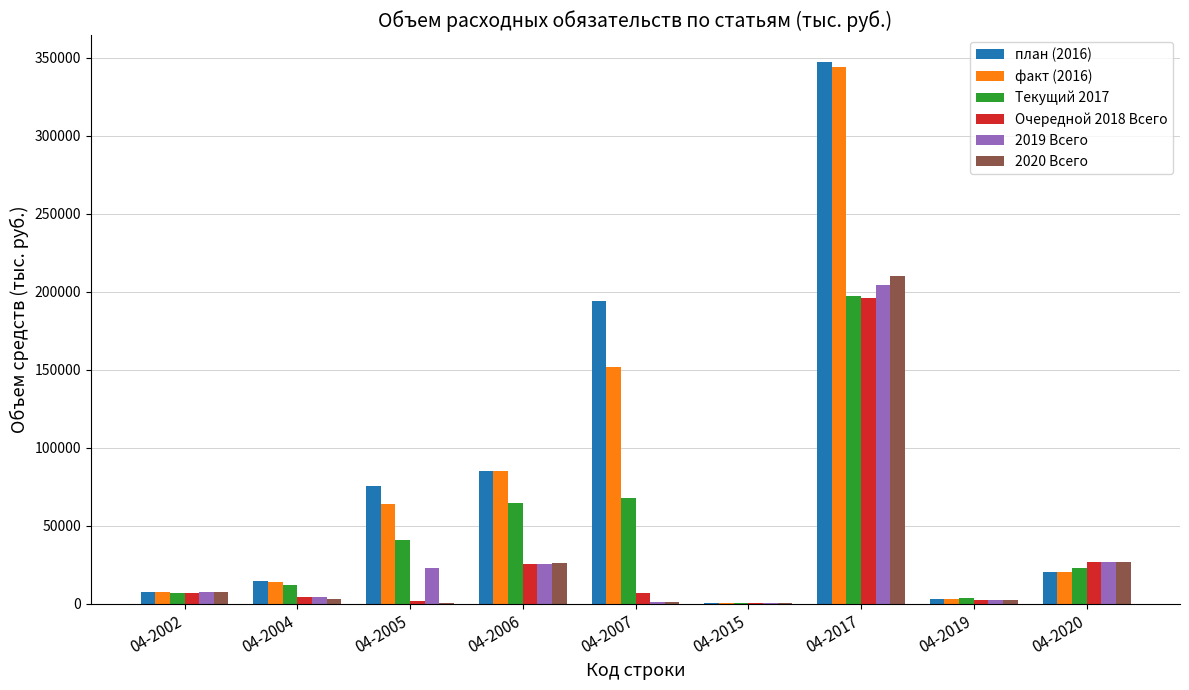

Which series changed the most between 04-2004 and 04-2019?

план (2016)